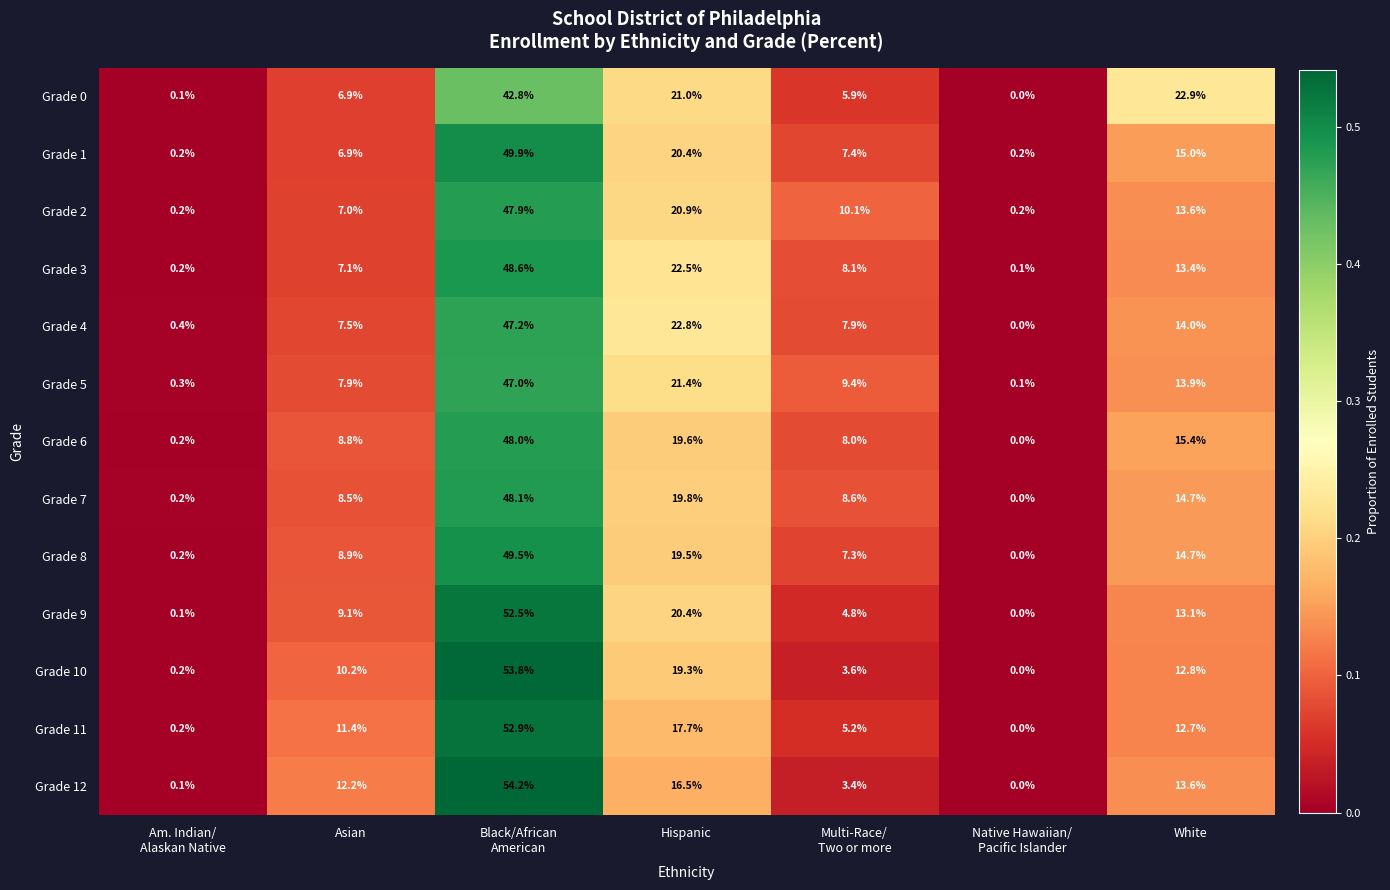

What is the difference between the maximum and minimum values in the Grade 1 series?

49.7